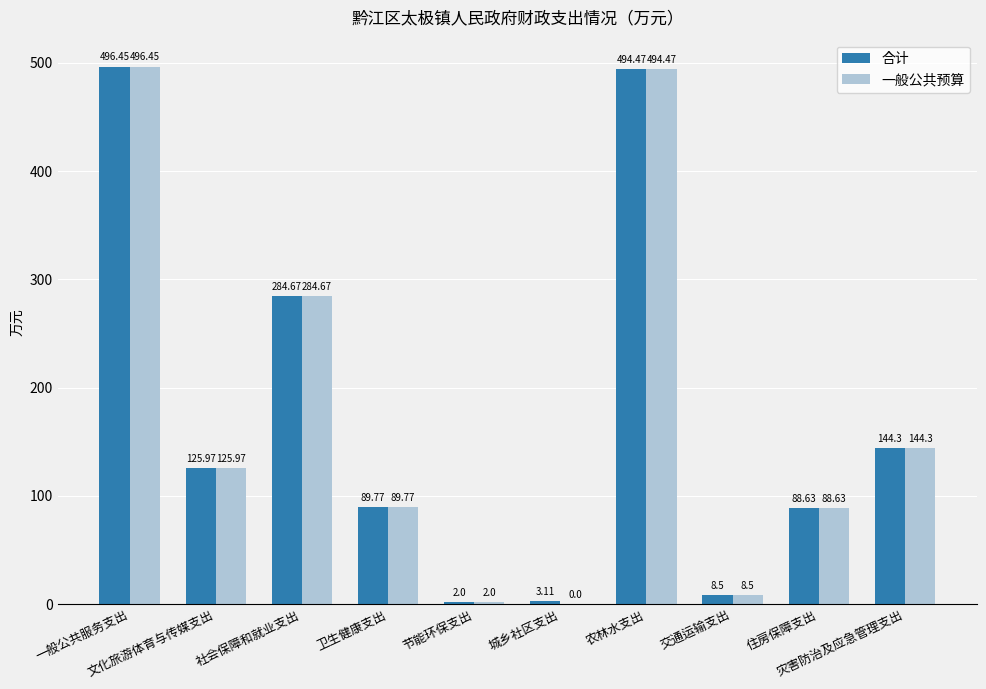

What is the sum of the 一般公共预算 values at 城乡社区支出 and 住房保障支出?

88.6